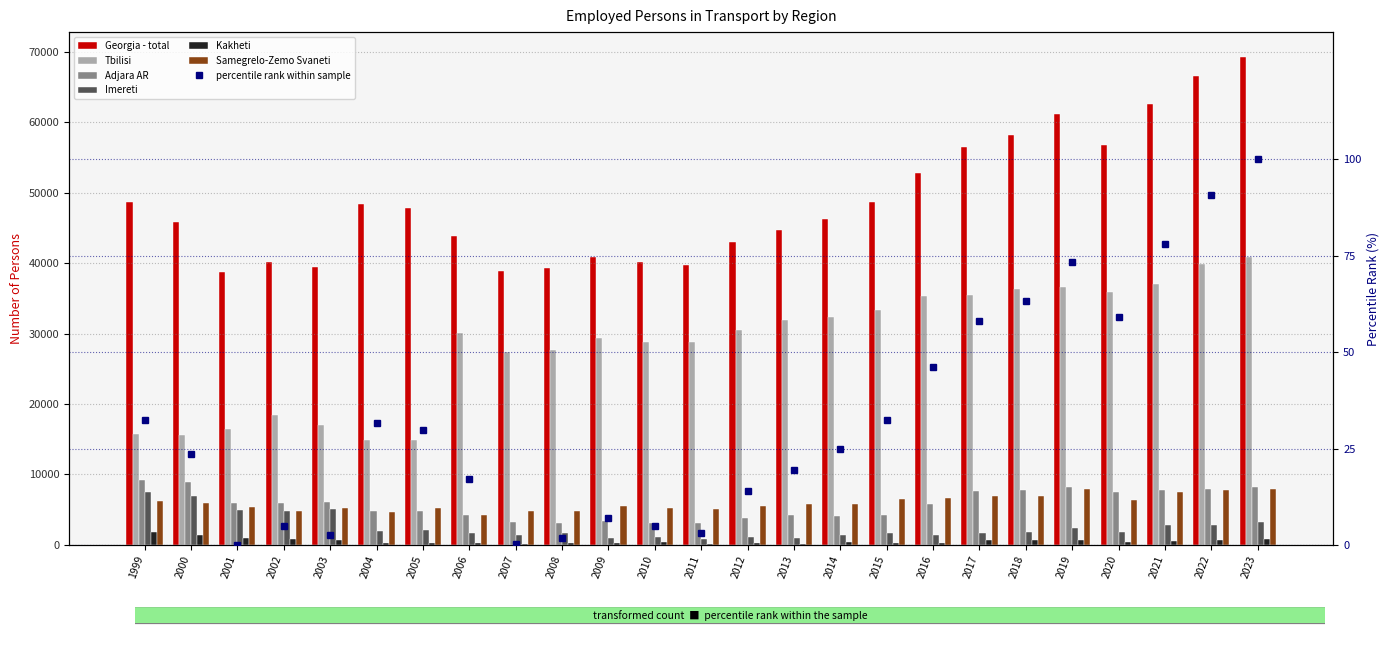

What is the difference between the second highest and minimum values in the Kakheti series?

1335.3